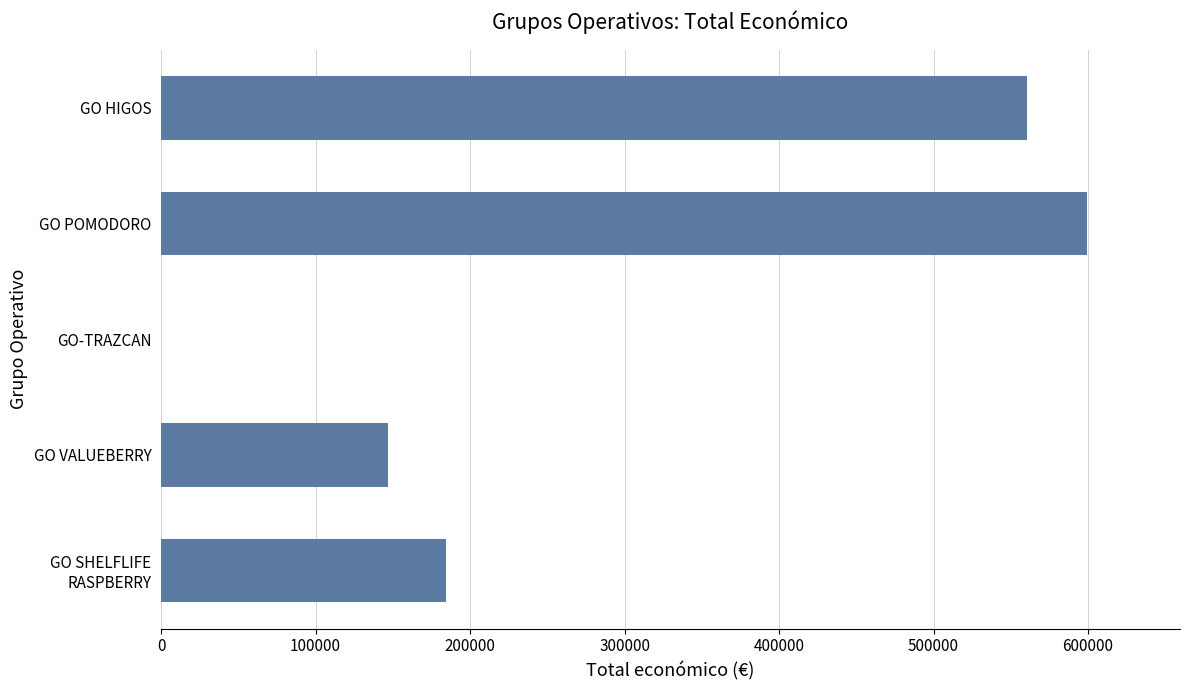

What value does the data have at GO POMODORO?

599540